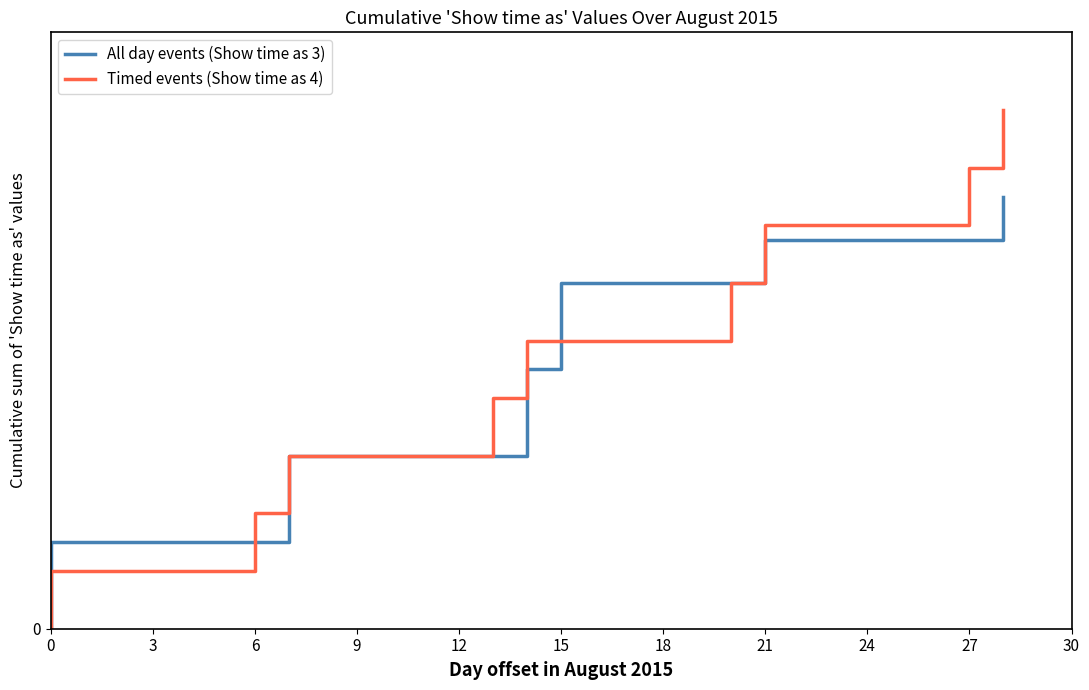

Is the value of Timed events (Show time as 4) at 21 greater than the value of All day events (Show time as 3) at 0?

Yes